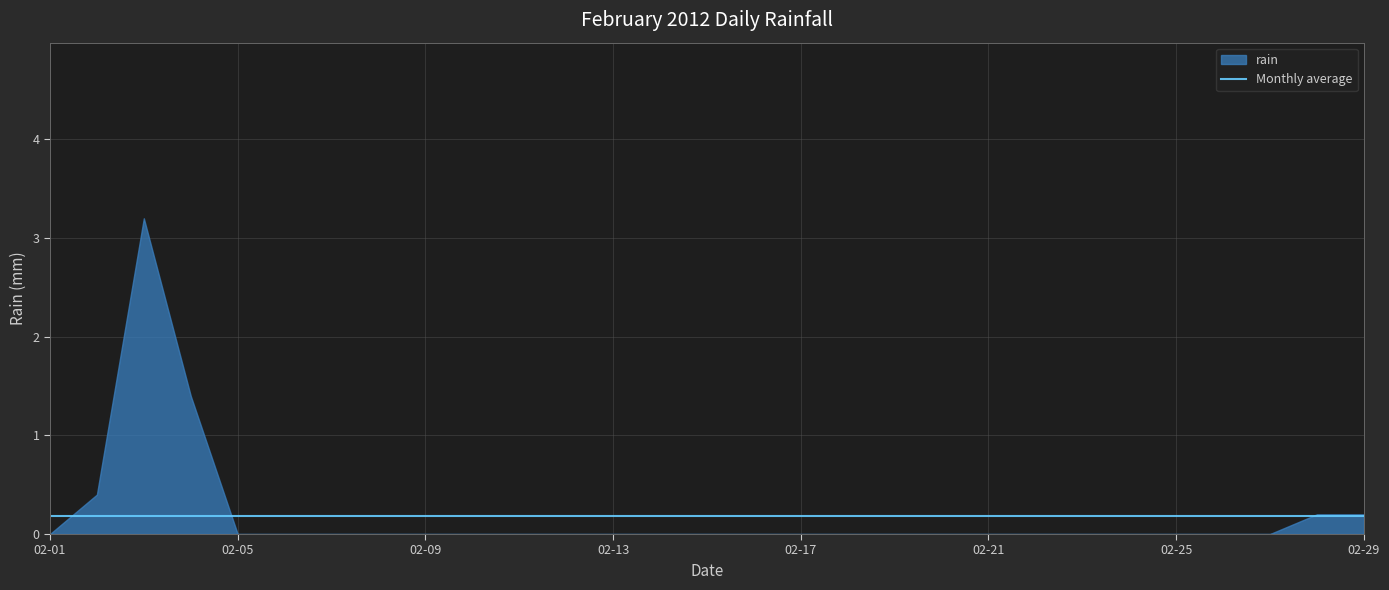

Rank the categories by value from highest to lowest.

2012-02-03, 2012-02-04, 2012-02-02, 2012-02-28, 2012-02-29, 2012-02-01, 2012-02-05, 2012-02-06, 2012-02-07, 2012-02-08, 2012-02-09, 2012-02-10, 2012-02-11, 2012-02-12, 2012-02-13, 2012-02-14, 2012-02-15, 2012-02-16, 2012-02-17, 2012-02-18, 2012-02-19, 2012-02-20, 2012-02-21, 2012-02-22, 2012-02-23, 2012-02-24, 2012-02-25, 2012-02-26, 2012-02-27